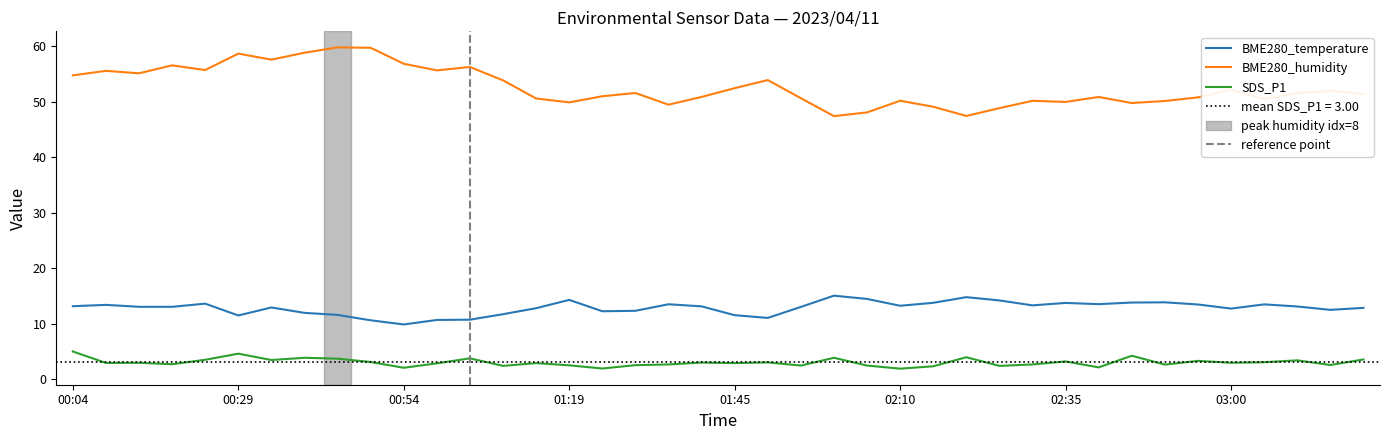

What is the label of the 36th point from the left?

03:00